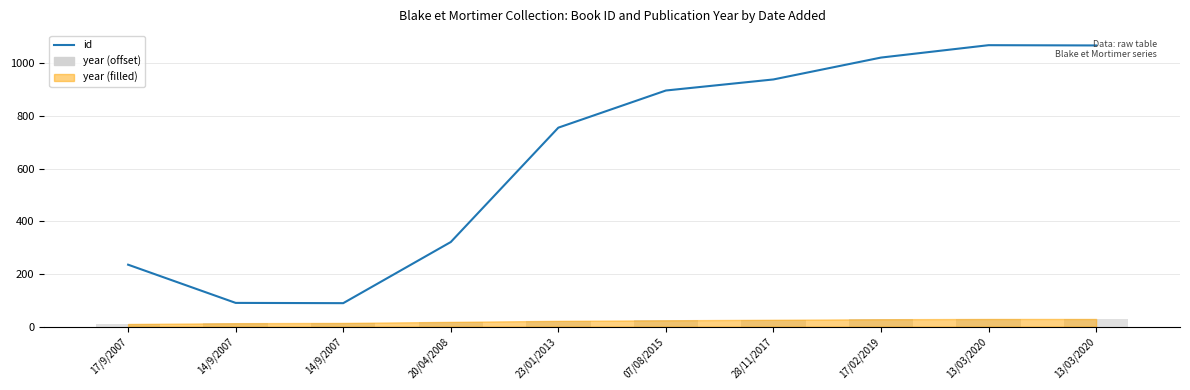

Which series changed the most between 20/04/2008 and 17/02/2019?

id